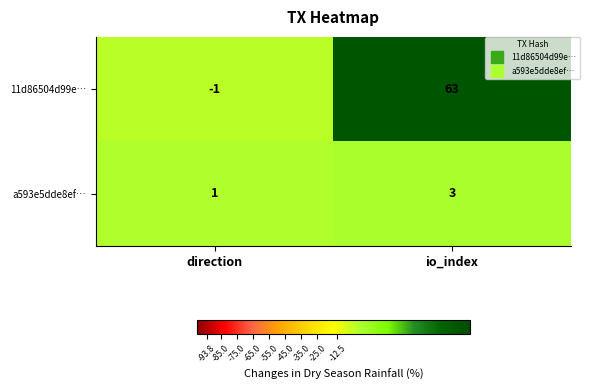

Rank the series by their maximum value, from highest to lowest.

11d86504d99e…, a593e5dde8ef…